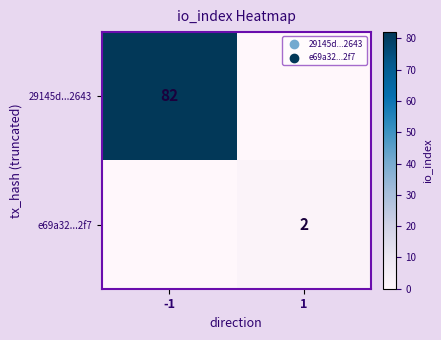

Between 1 and -1, which is larger?

-1